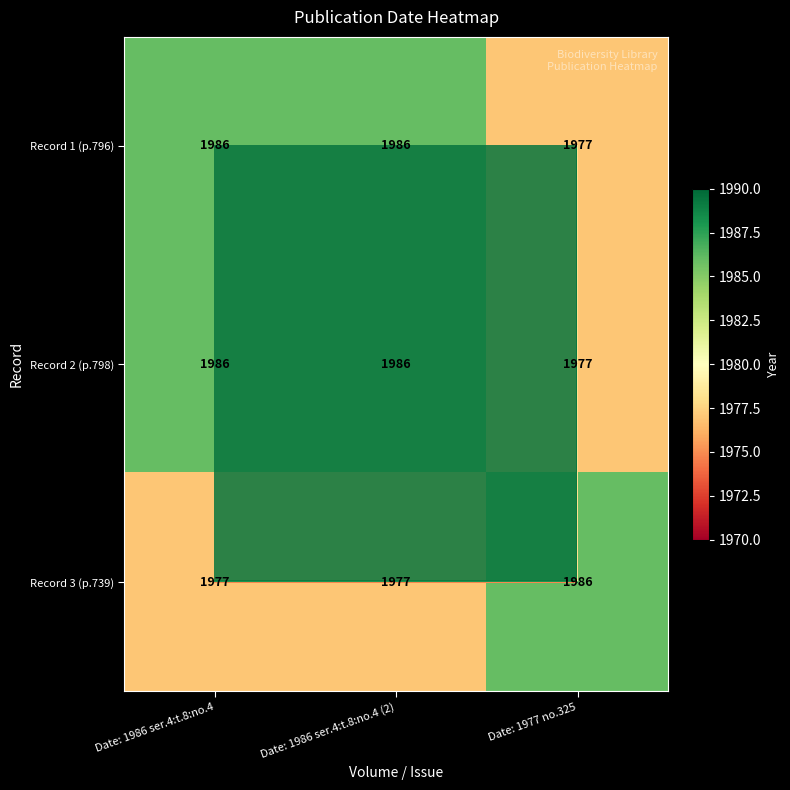

What is the difference between the maximum and minimum values in the Record 2 (p.798) series?

9